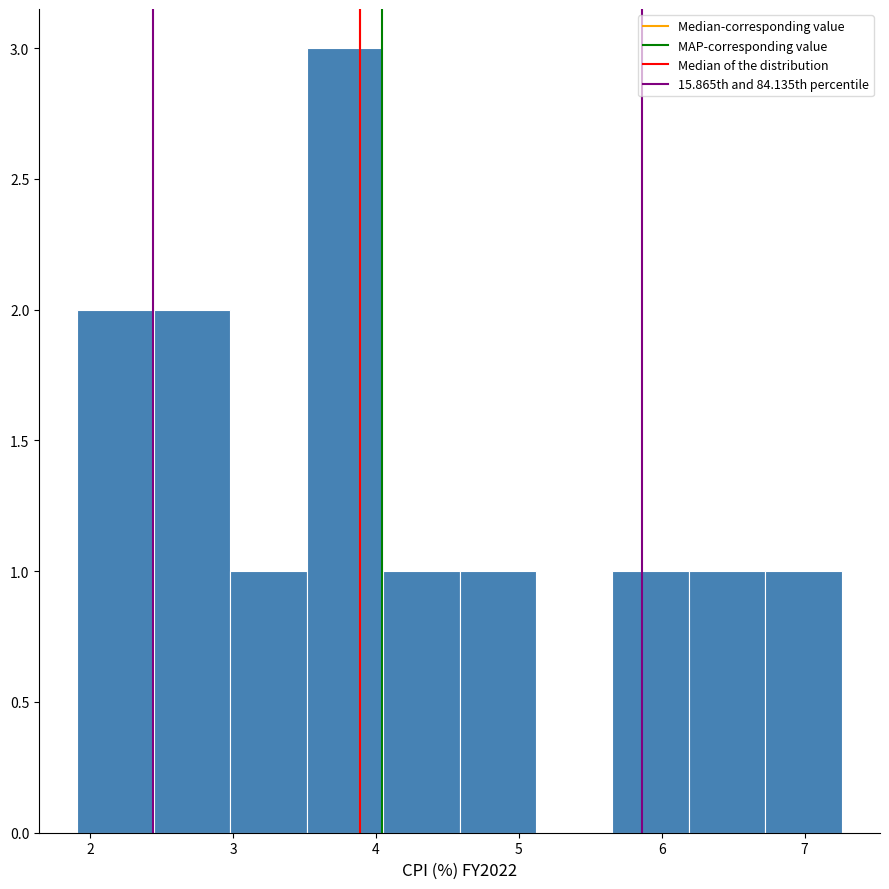

Reading left to right, transcribe this chart: for each bar, give the range it covers on the x-axis and its height. Neither the bar edges nor the heights are printed on the chart, so give them approximately, as read against the axes.

1.9 to 2.4: 2
2.4 to 3.0: 2
3.0 to 3.5: 1
3.5 to 4.1: 3
4.1 to 4.6: 1
4.6 to 5.1: 1
5.1 to 5.7: 0
5.7 to 6.2: 1
6.2 to 6.7: 1
6.7 to 7.3: 1